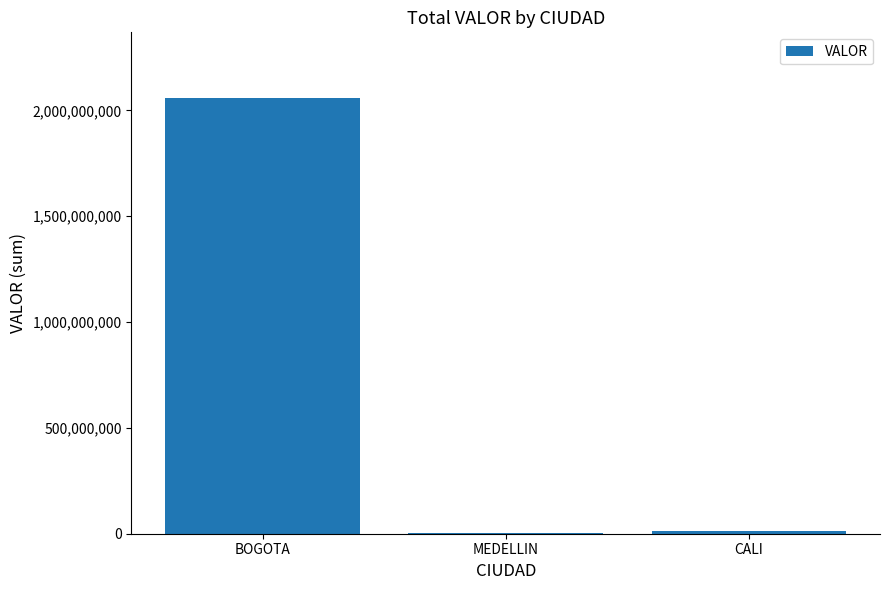

Is it true that the value at CALI is 13759591?

True